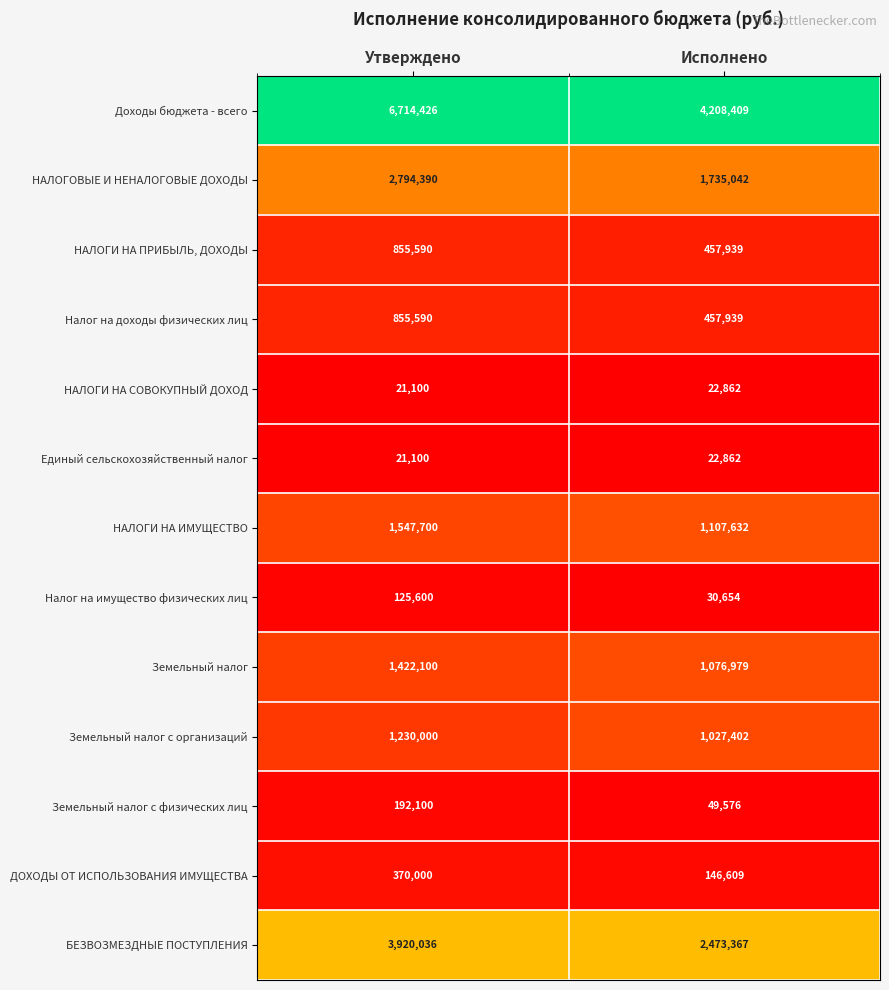

At which category is the sum across all series the highest?

Утверждено